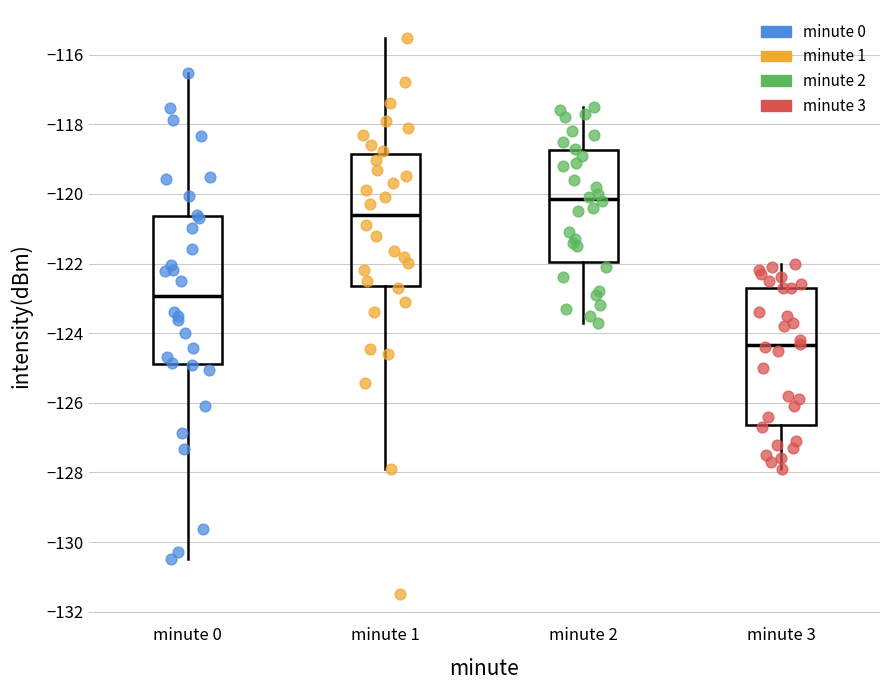

Reading left to right, read every box against the y-axis: the position of its median line, the range the box covers, and the ends of its whiskers. The values are not printed on the chart, so give them approximately, as read against the axis.

minute 0: median -123.0, box -124.8 to -120.6, whiskers -130.6 to -116.6
minute 1: median -120.6, box -122.6 to -118.8, whiskers -127.8 to -115.6
minute 2: median -120.2, box -122.0 to -118.8, whiskers -123.6 to -117.4
minute 3: median -124.4, box -126.6 to -122.6, whiskers -127.8 to -122.0